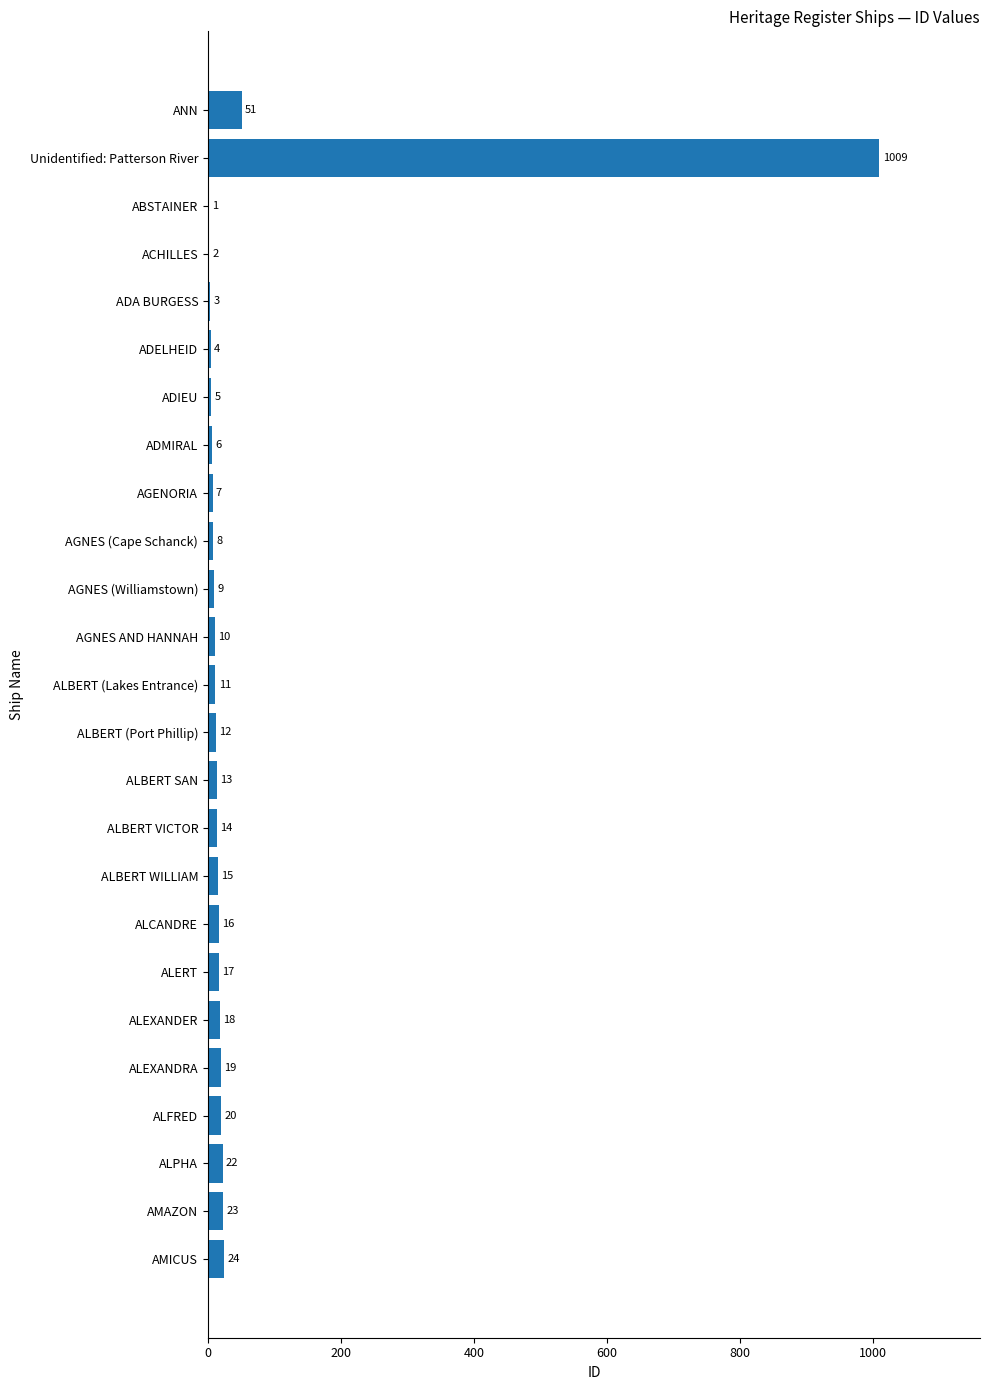

What is the maximum value shown in the chart?

1009